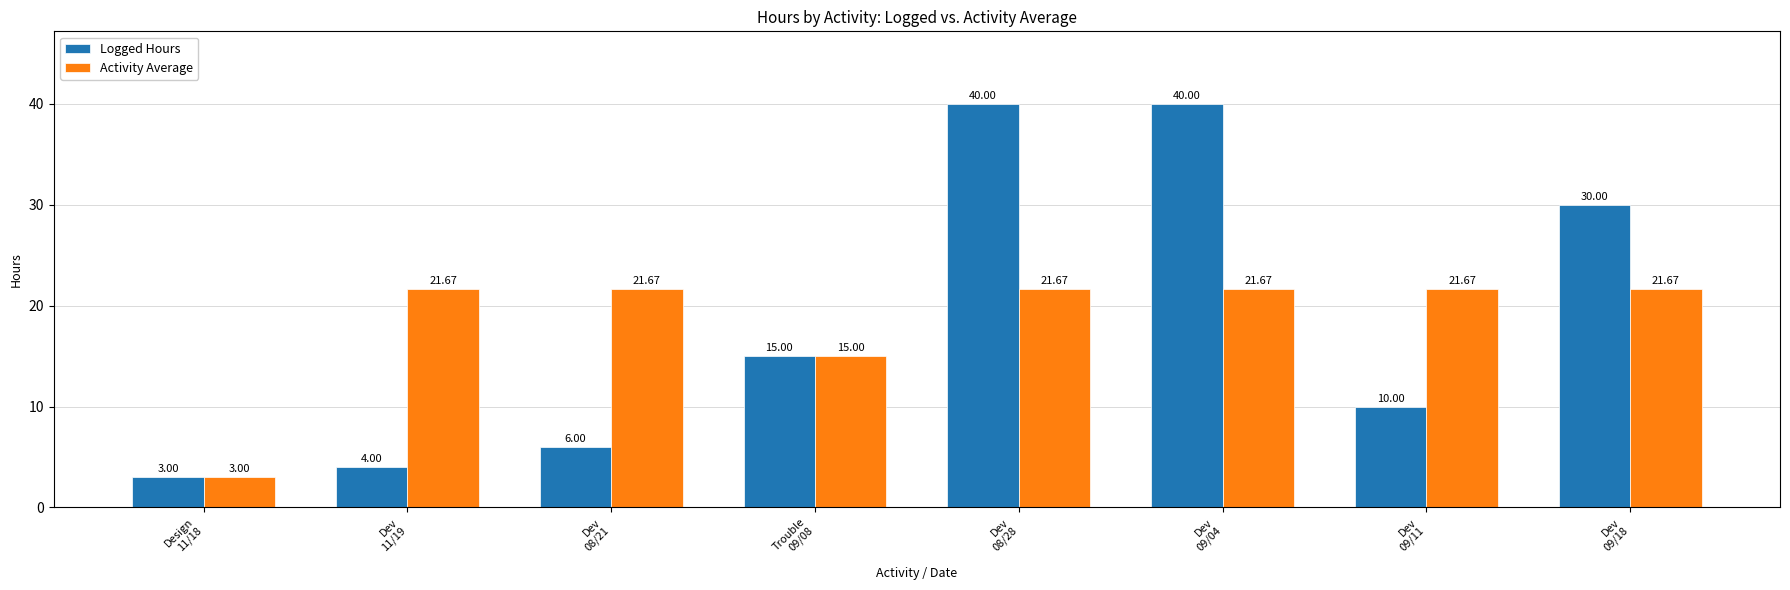

Which series has the largest range (max minus min)?

Logged Hours